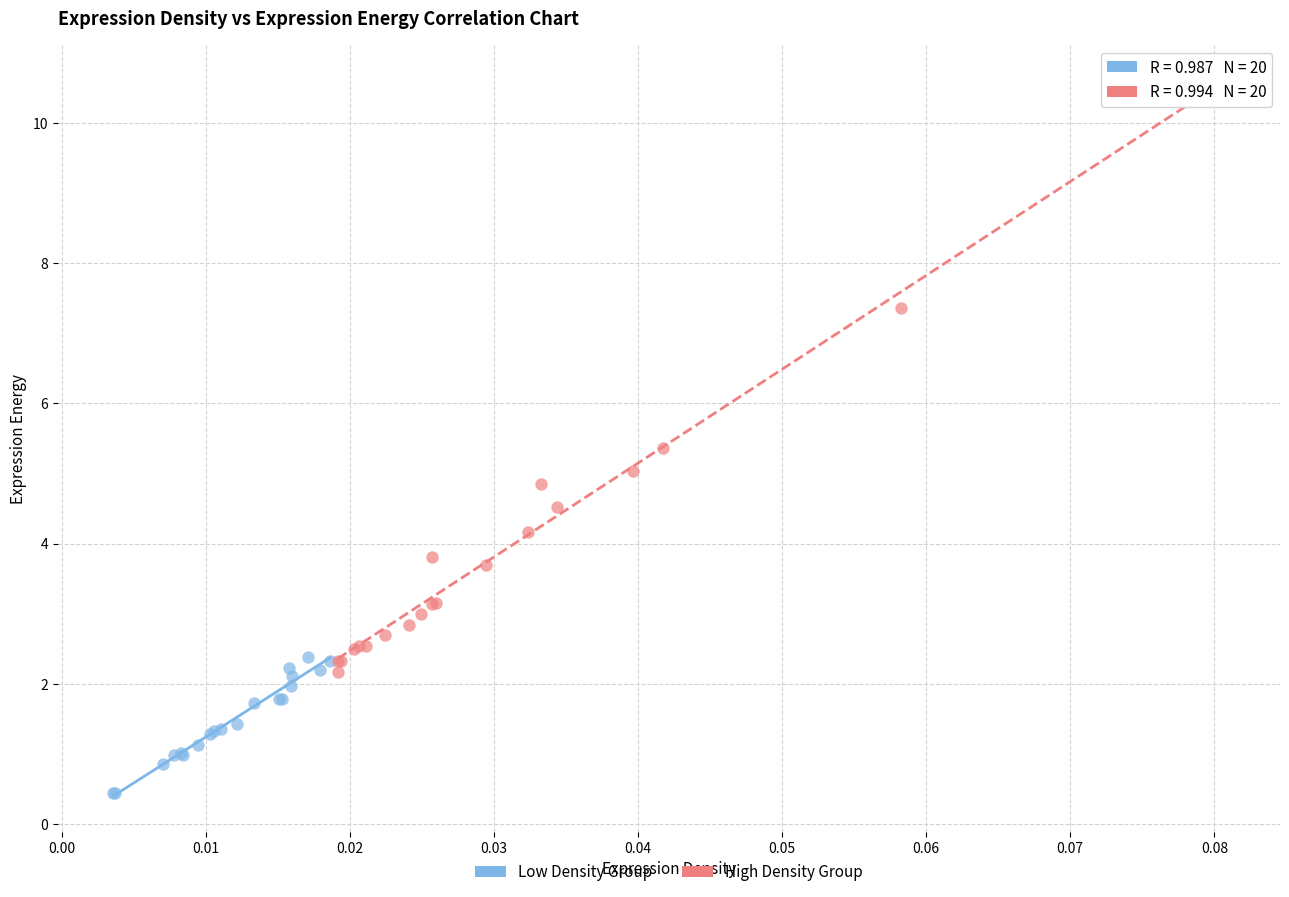

Which series contains the lowest Y value?

Low Density Group